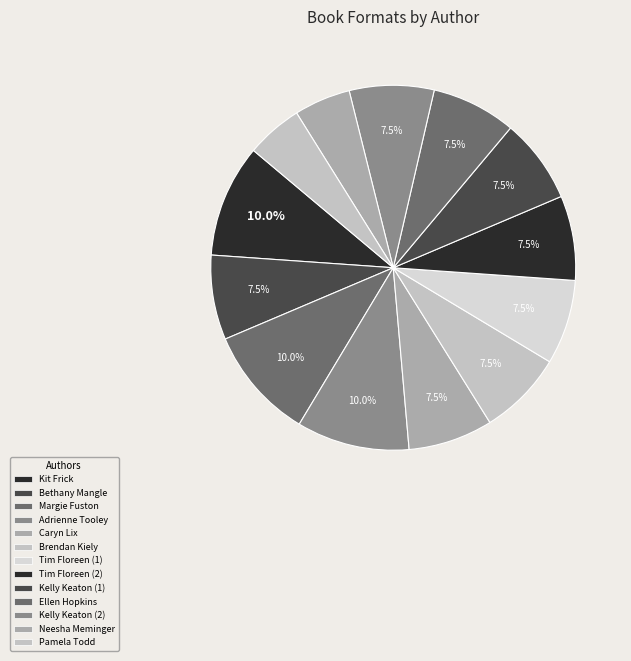

How many segments does this pie chart have?

13